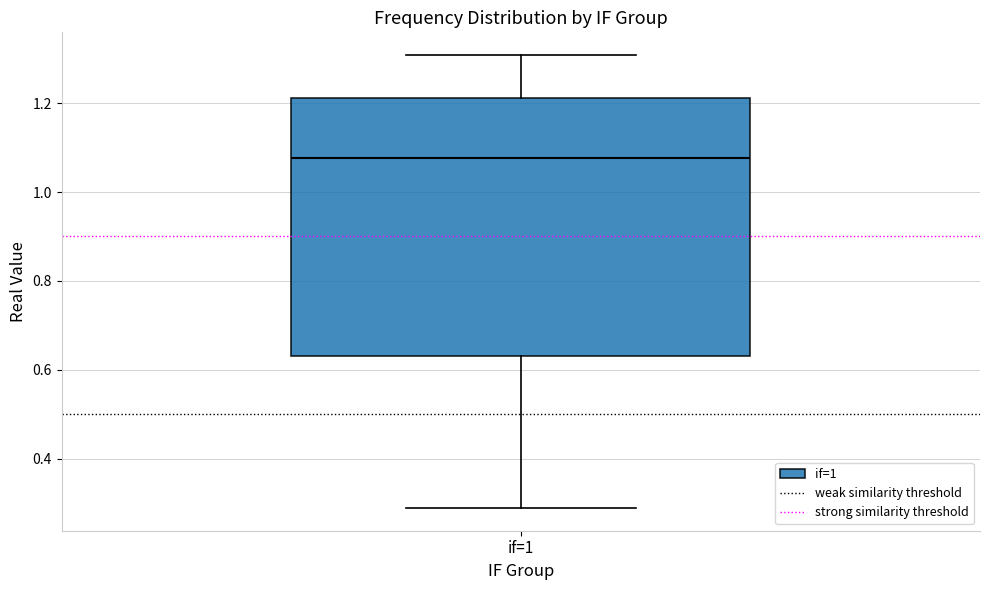

Read this box plot against the y-axis: the position of the median line, the range covered by the box, and the ends of both whiskers. The values are not printed on the chart, so give them approximately, as read against the axis.

median 1.08, box 0.64 to 1.22, whiskers 0.28 to 1.30